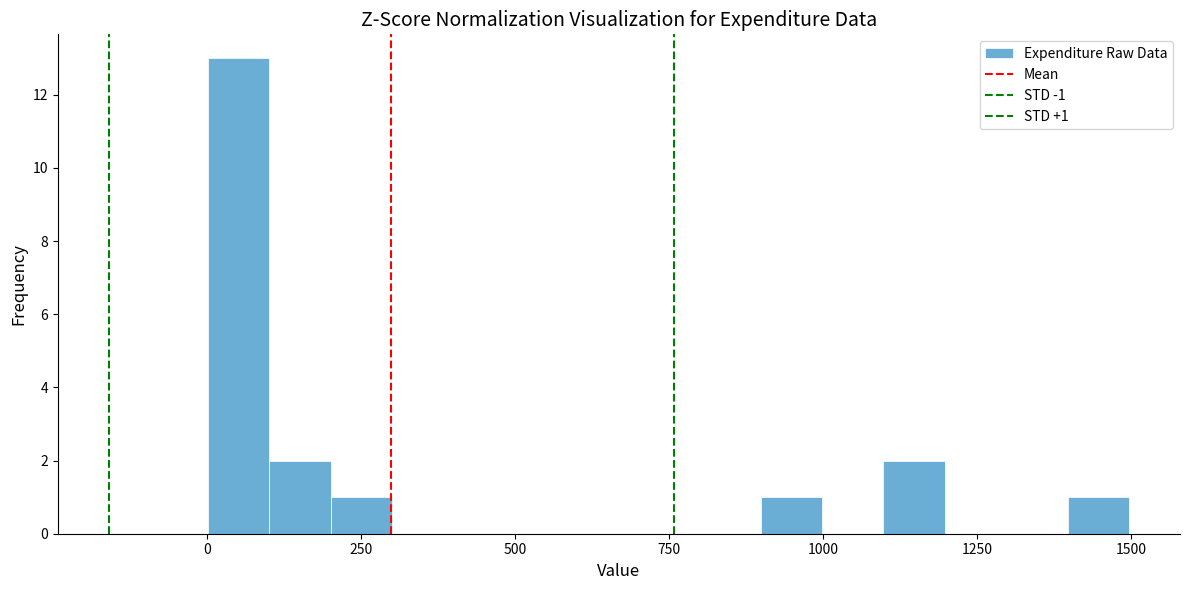

Around what value on the x-axis is the tallest bar? Give the approximate position of its centre, as read against the axis.

50